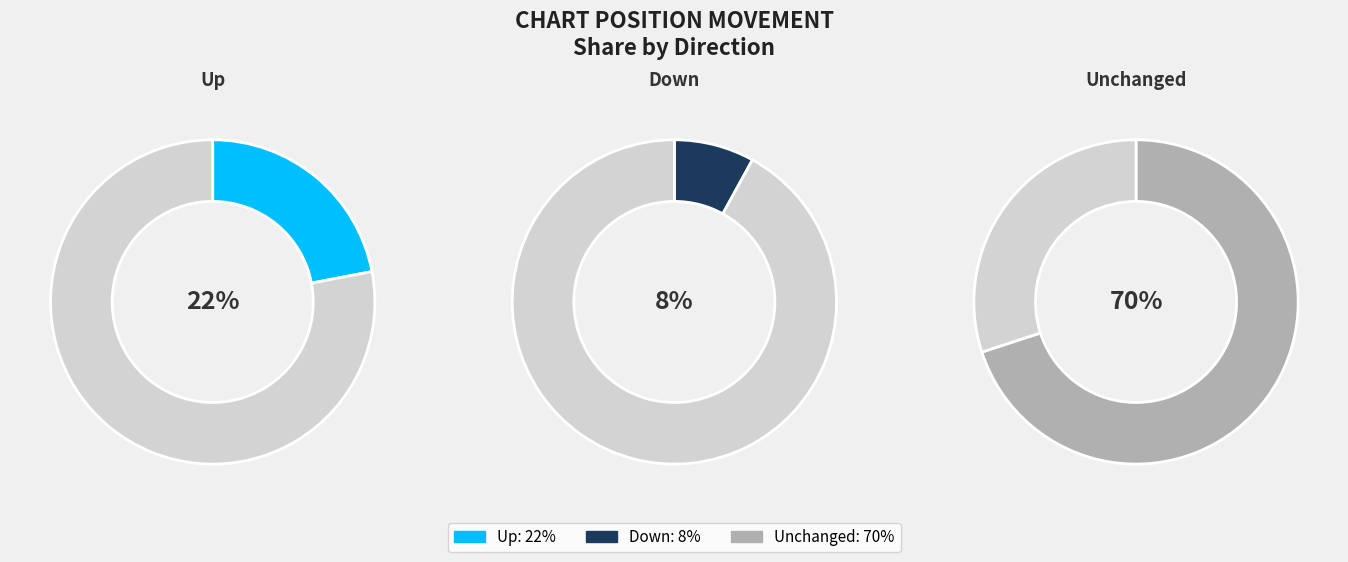

To the nearest percent, what is the difference between the largest and smallest slice percentages?

62%